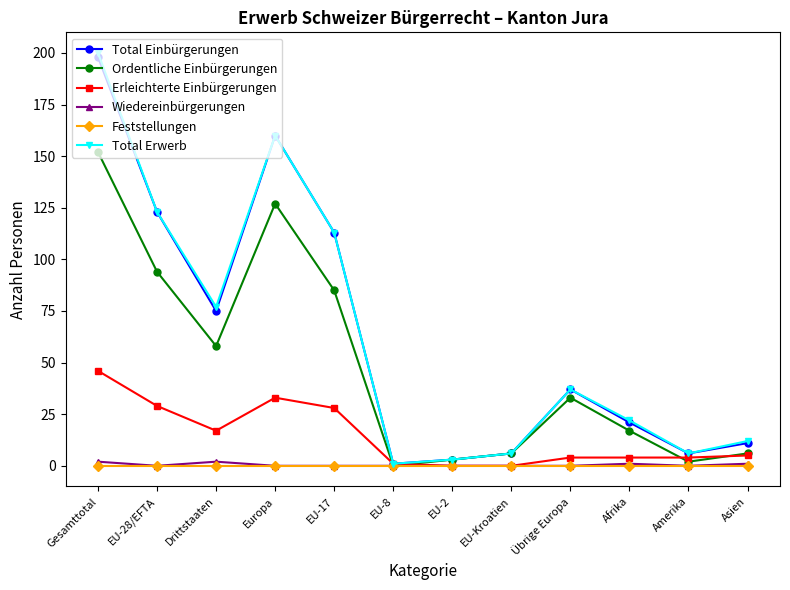

Reading left to right, transcribe all the data shown in this chart.

Total Einbürgerungen: 198	123	75	160	113	1	3	6	37	21	6	11
Ordentliche Einbürgerungen: 152	94	58	127	85	0	3	6	33	17	2	6
Erleichterte Einbürgerungen: 46	29	17	33	28	1	0	0	4	4	4	5
Wiedereinbürgerungen: 2	0	2	0	0	0	0	0	0	1	0	1
Feststellungen: 0	0	0	0	0	0	0	0	0	0	0	0
Total Erwerb: 200	123	77	160	113	1	3	6	37	22	6	12